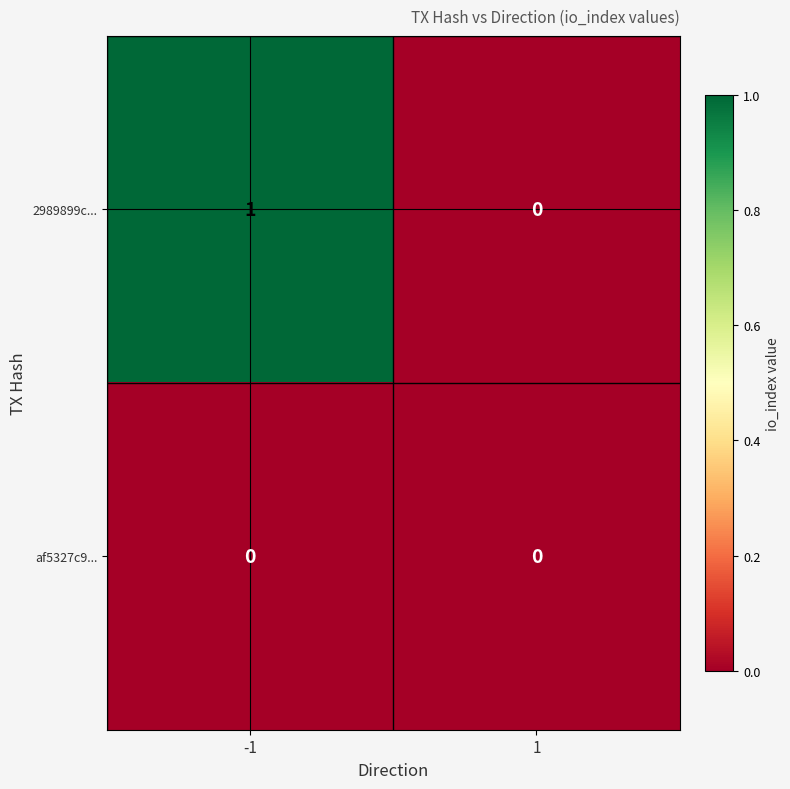

The af5327c9... series shows 0 at 1. True or false?

True